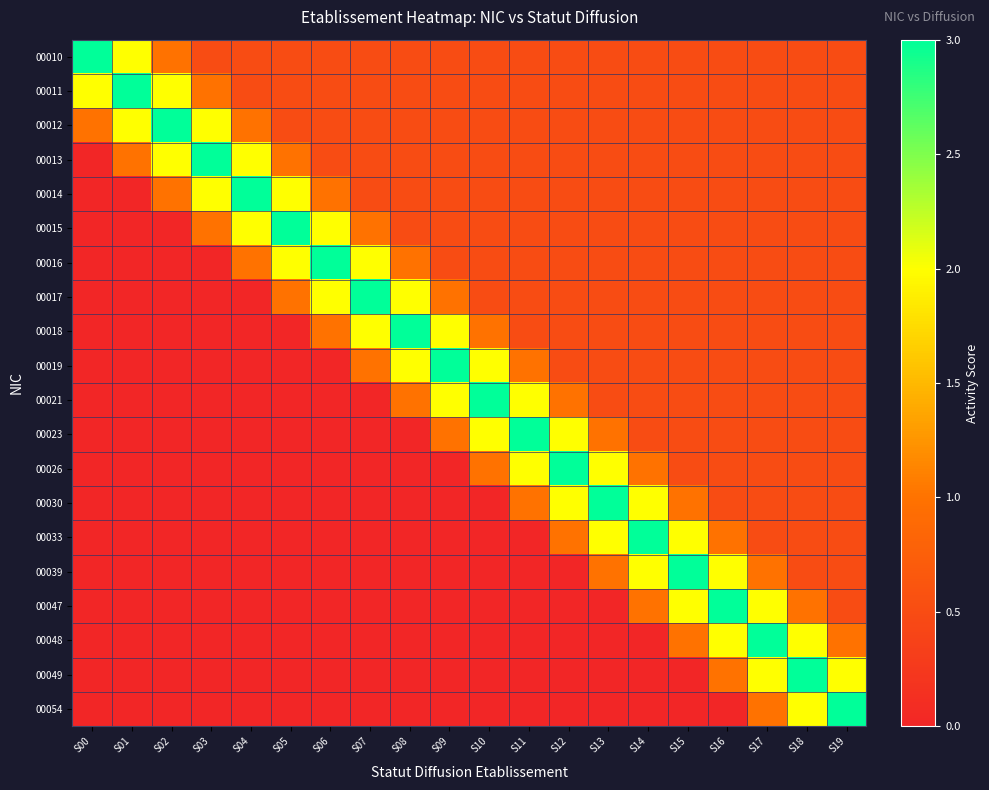

At how many categories does at least one series exceed 1?

20